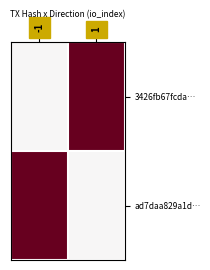

At how many categories does at least one series exceed 0?

2